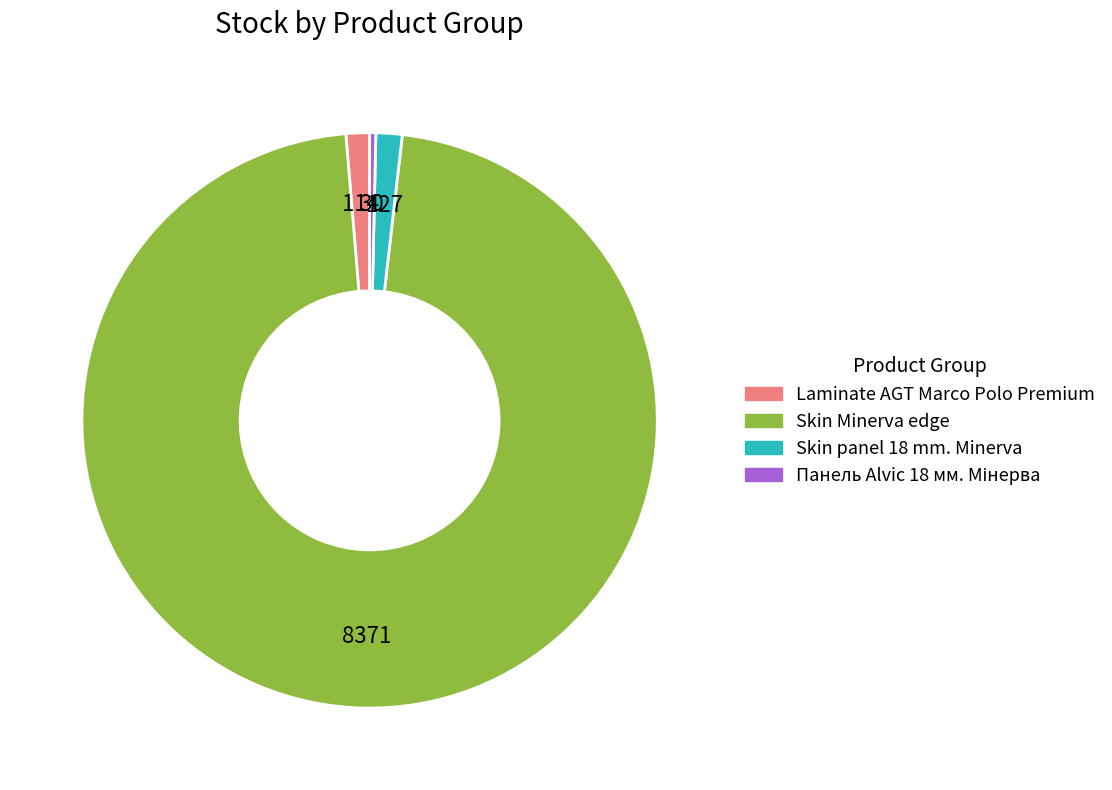

Count the number of slices in the pie.

4